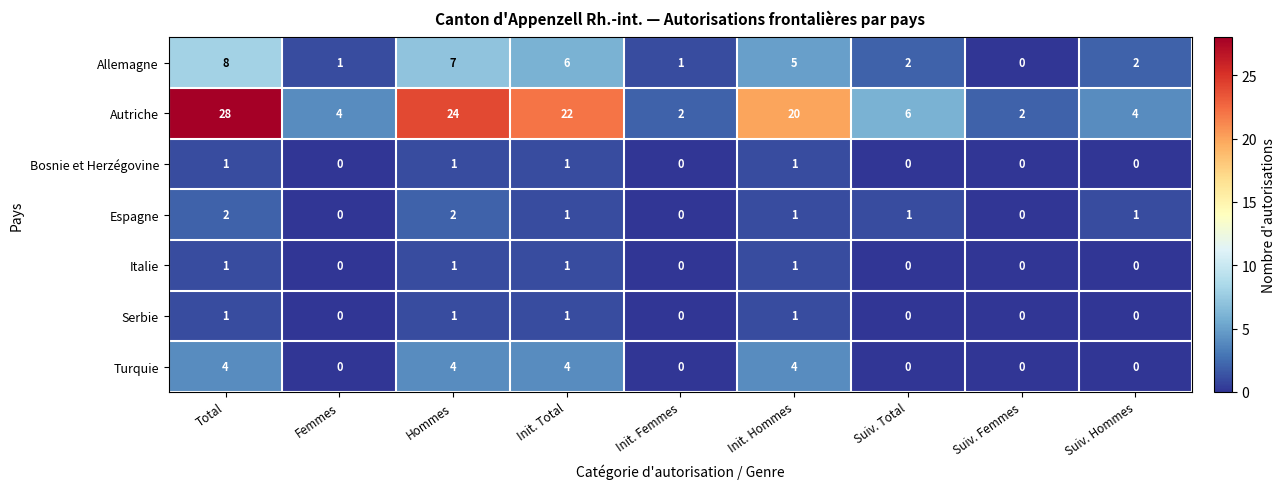

Which series has the largest range (max minus min)?

Autriche